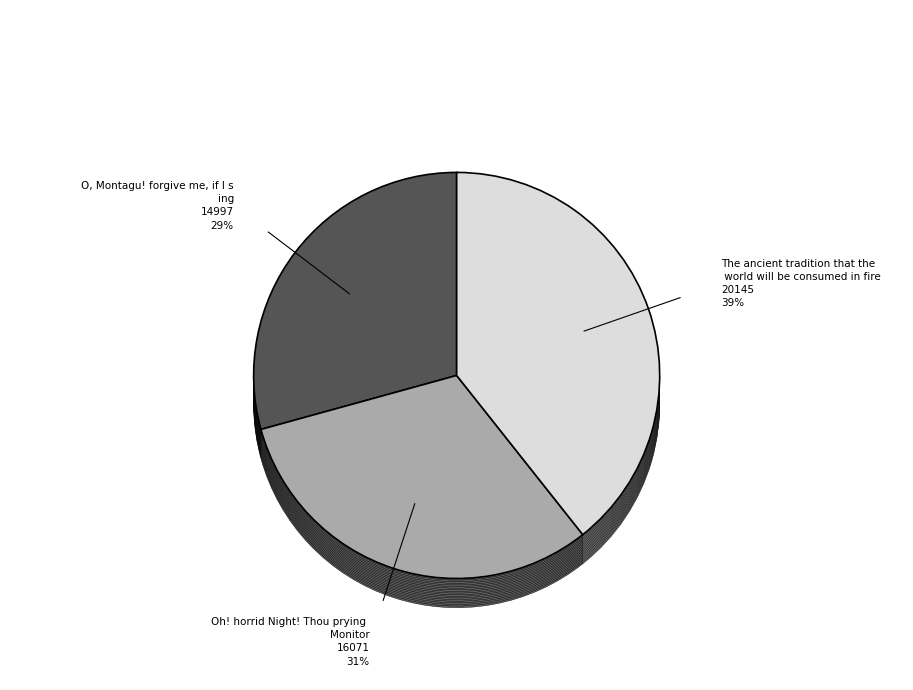

How many slices are in this pie chart?

3